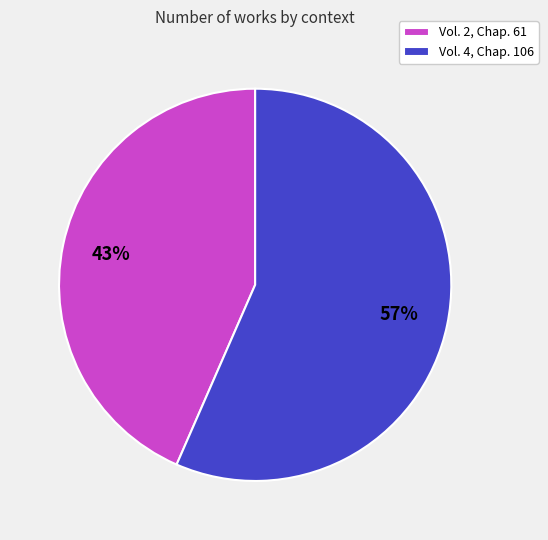

What percentage is the Vol. 4, Chap. 106 slice, to the nearest percent?

57%